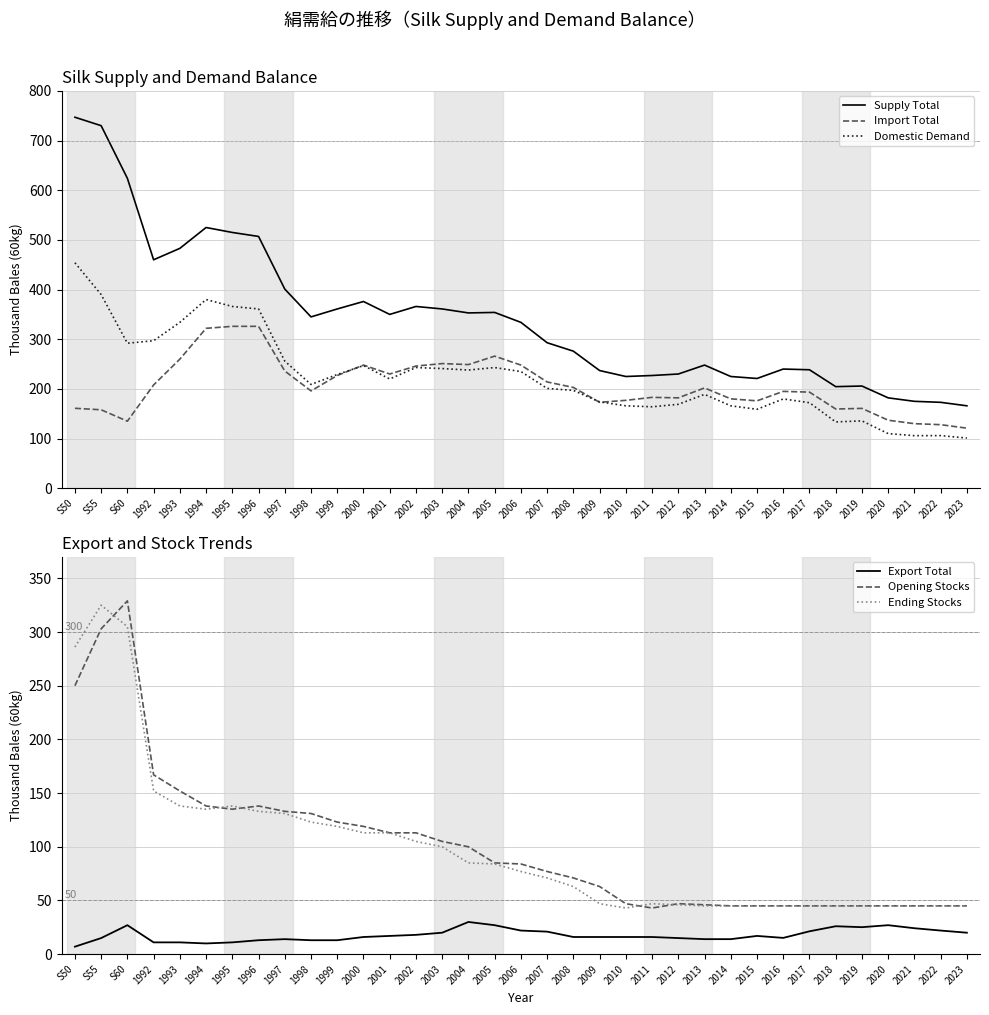

Which label corresponds to the largest value in the chart?

S50